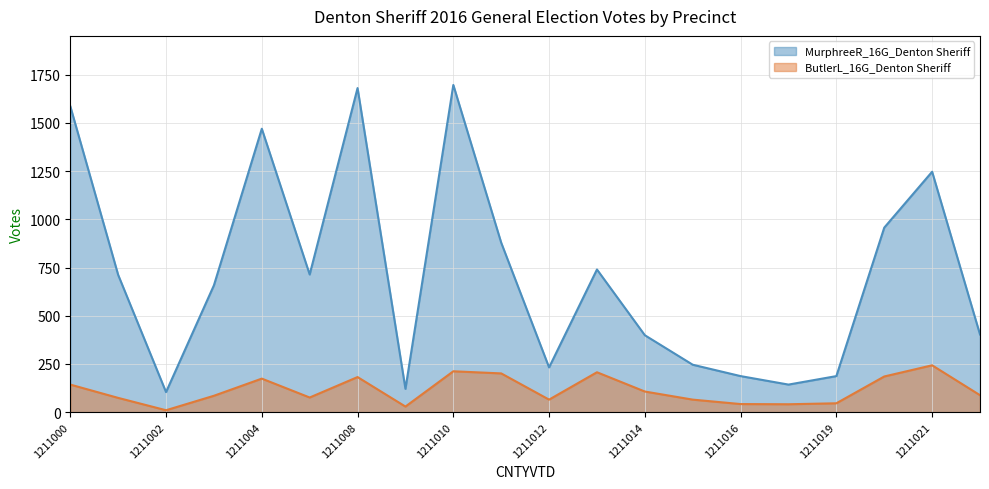

At which label does MurphreeR_16G_Denton Sheriff reach its minimum?

1211002